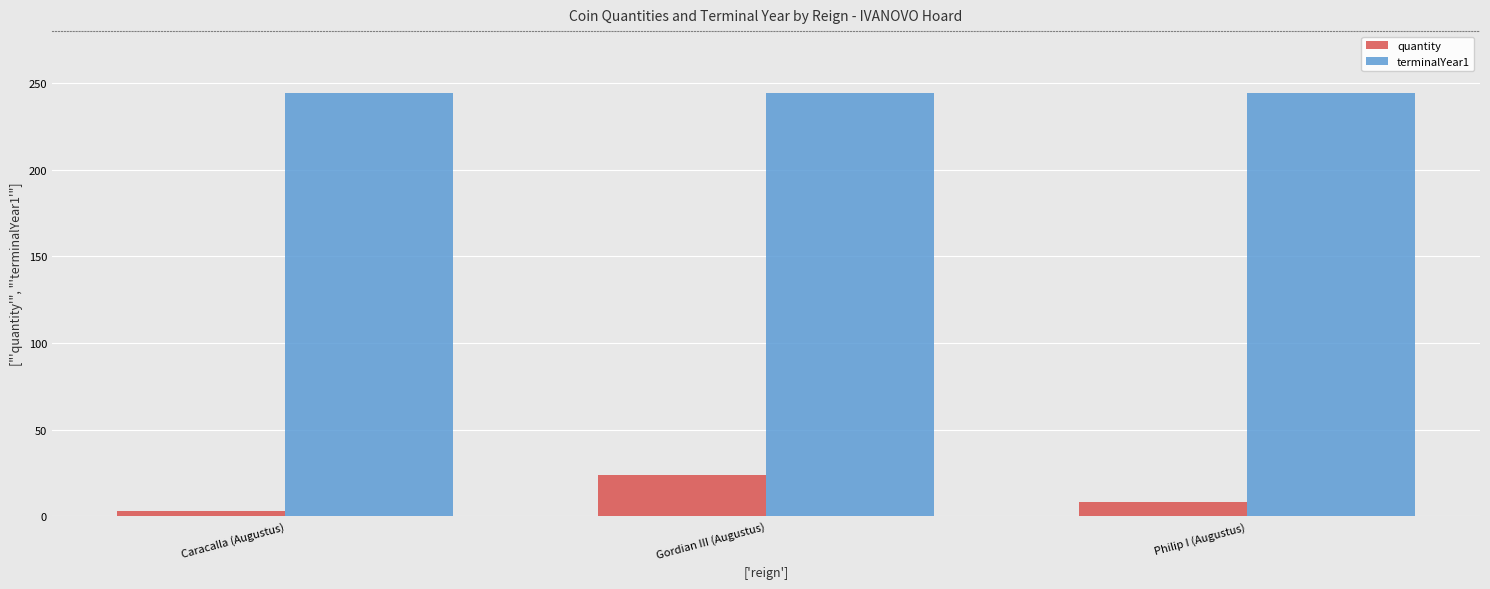

Does the chart contain stacked bars?

No